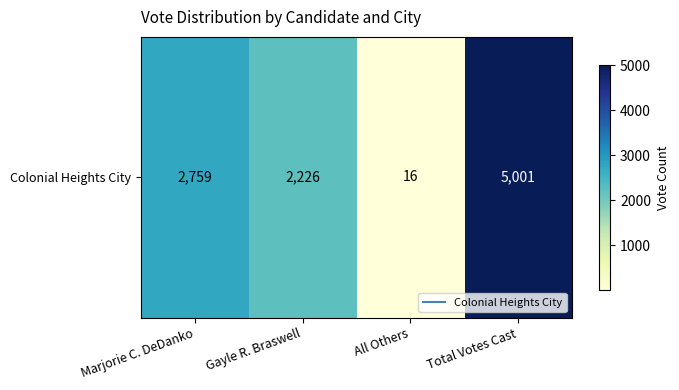

How many values are below 2759?

2